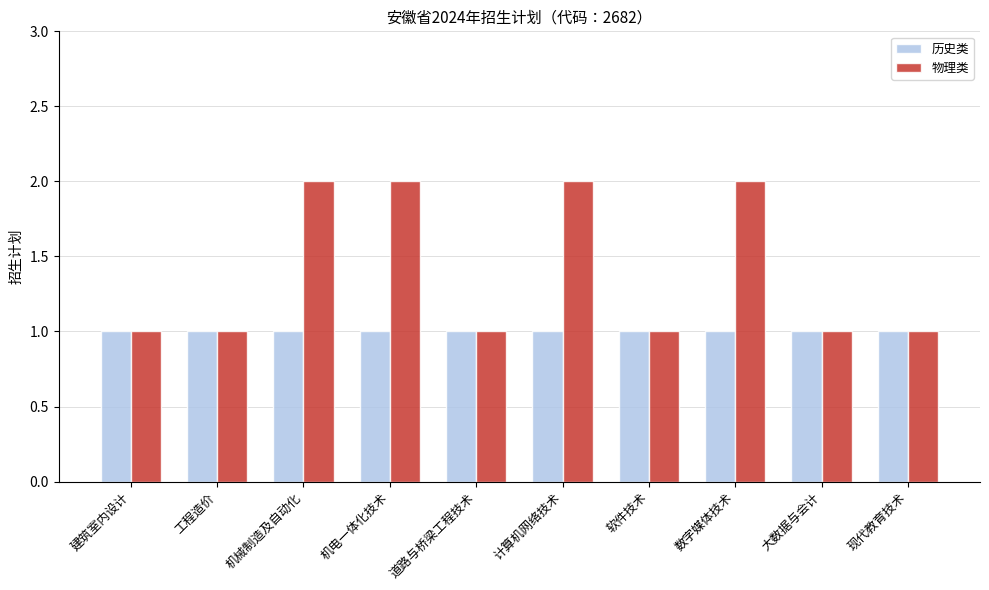

Reading left to right, list all the values displayed in this chart.

历史类: 1	1	1	1	1	1	1	1	1	1
物理类: 1	1	2	2	1	2	1	2	1	1